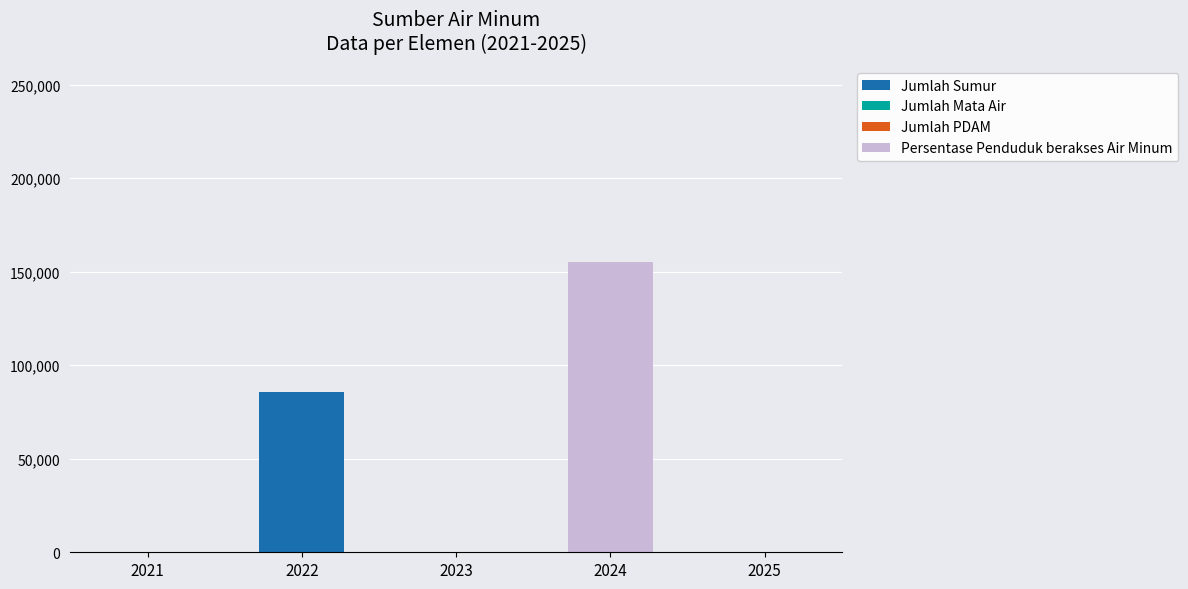

What is the total value across all series at 2022?

85746